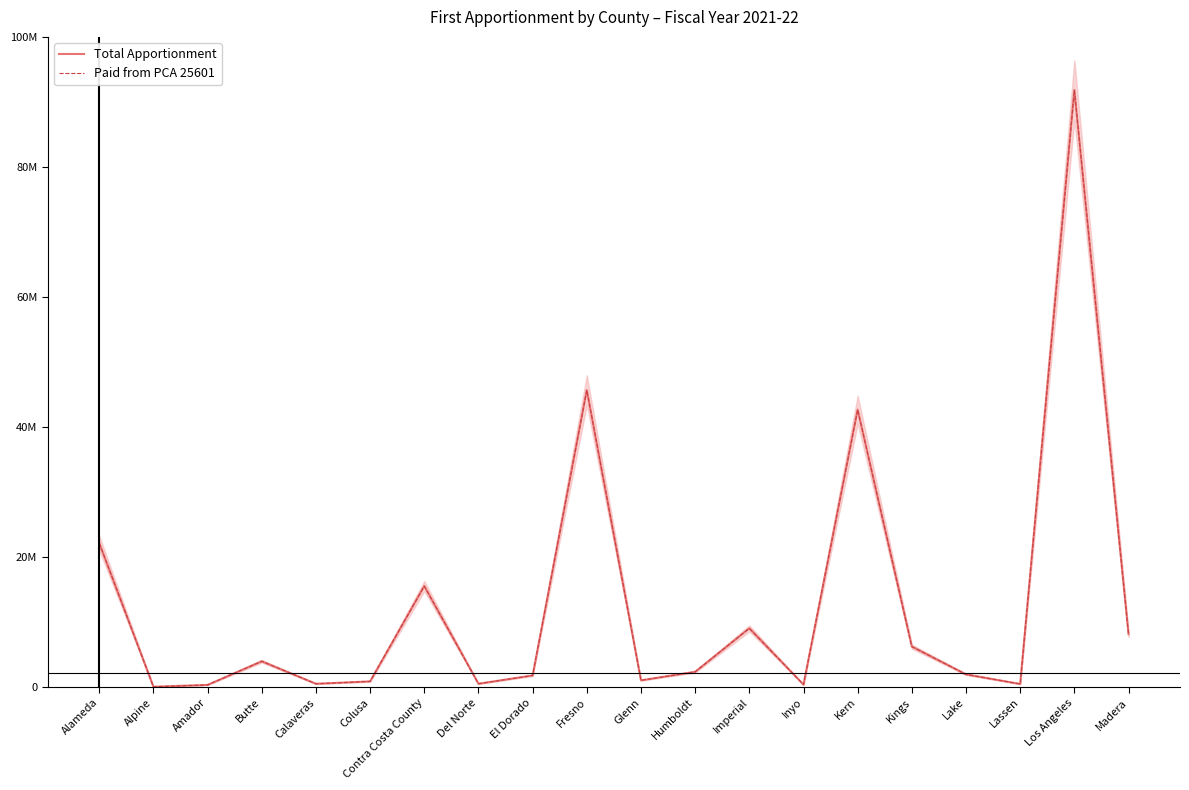

At how many categories does at least one series exceed 39480080?

3